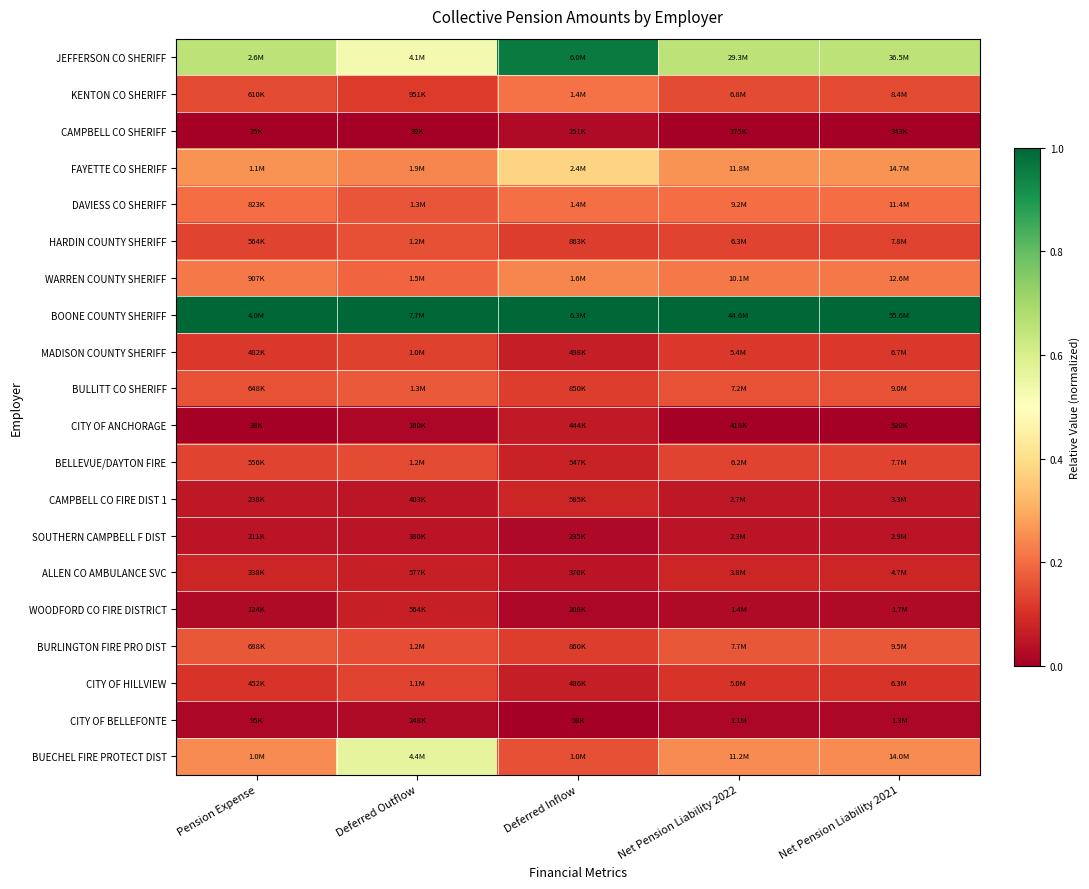

At how many categories does at least one series exceed 0?

5